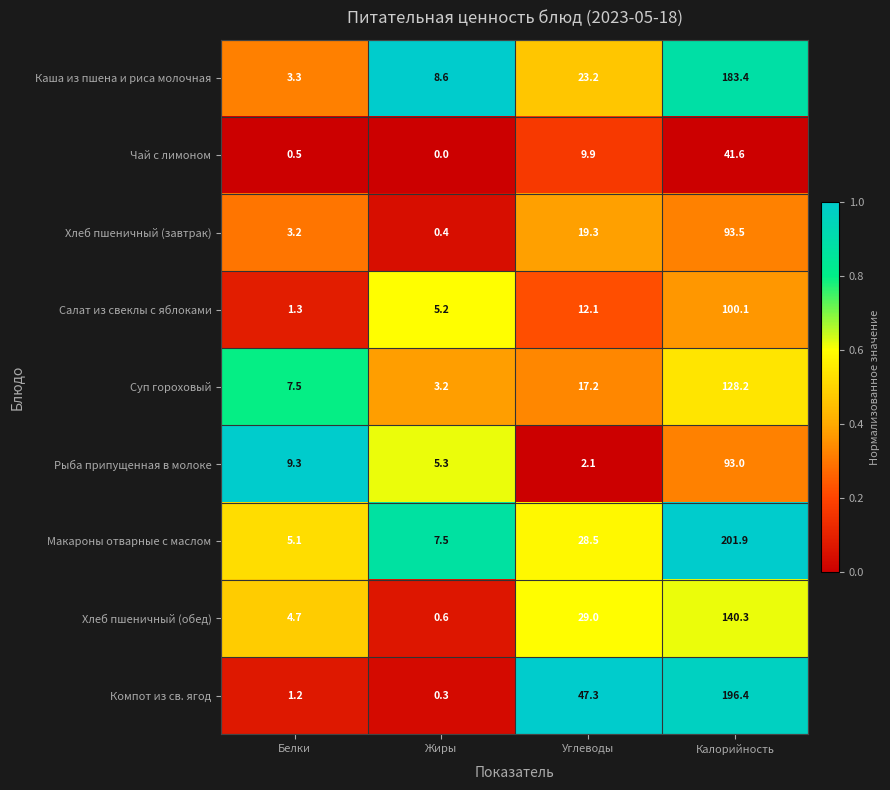

Which series changed the most between Белки and Калорийность?

Макароны отварные с маслом